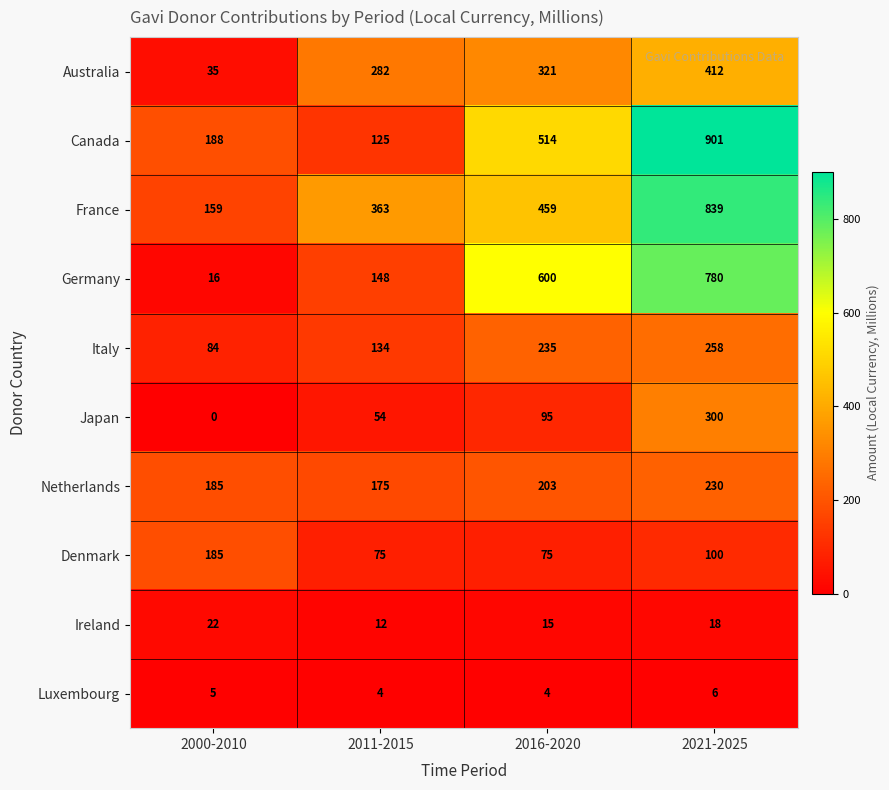

The France series shows 459 at 2016-2020. True or false?

True